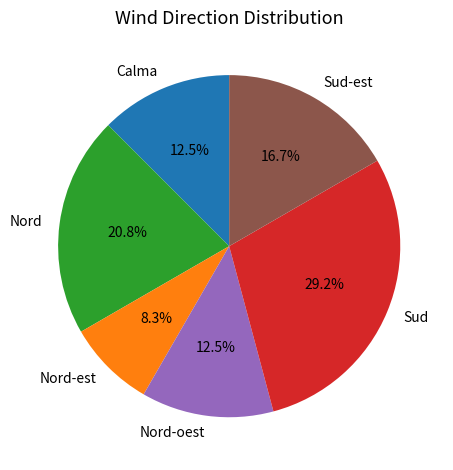

Is there a majority slice in this chart?

No